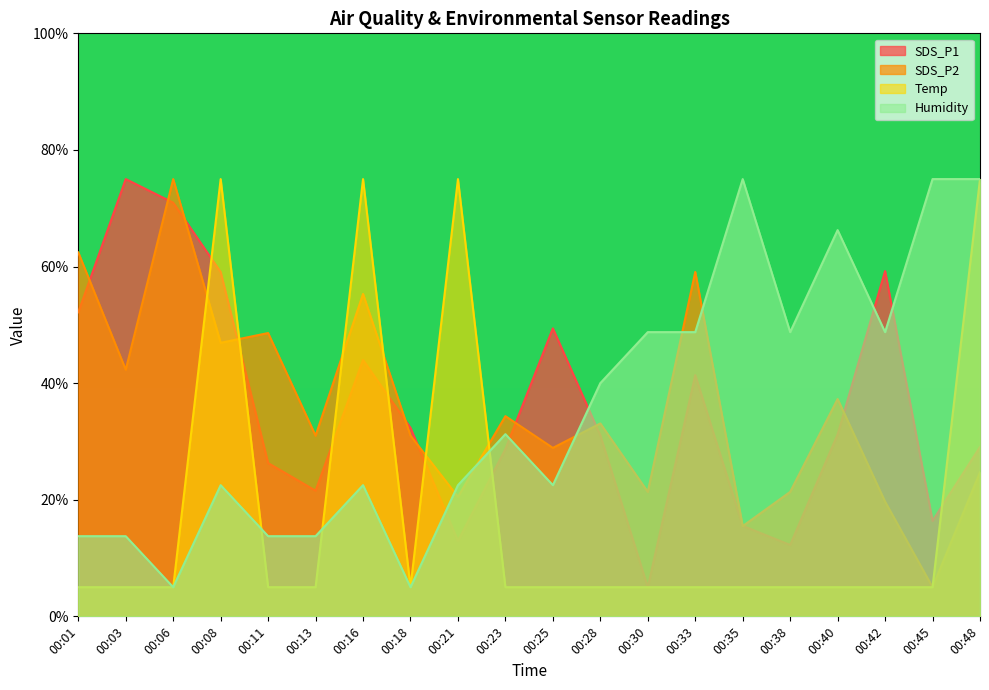

Where is the first local minimum for Temp?

00:18